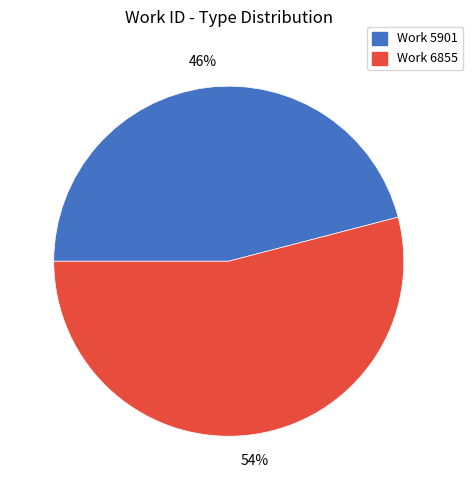

To the nearest percent, what is the difference between the largest and smallest slice percentages?

8%